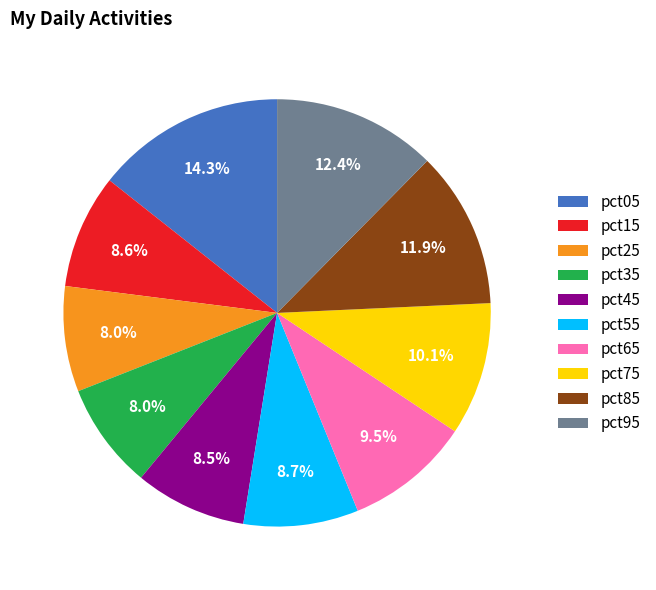

What is the largest slice in the pie chart?

pct05